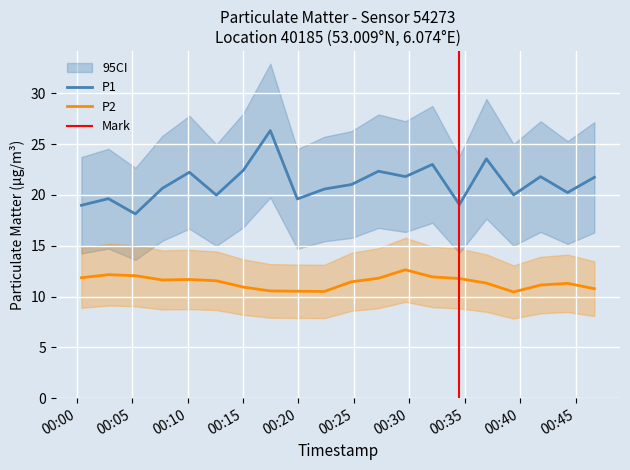

Reading left to right, extract all data points from this chart.

P1: 2022-10-31T00:00:26=19.0	2022-10-31T00:02:52=19.6	2022-10-31T00:05:18=18.1	2022-10-31T00:07:44=20.6	2022-10-31T00:10:10=22.2	2022-10-31T00:12:36=20.0	2022-10-31T00:15:02=22.4	2022-10-31T00:17:28=26.3	2022-10-31T00:19:54=19.6	2022-10-31T00:22:21=20.6	2022-10-31T00:24:47=21.0	2022-10-31T00:27:13=22.3	2022-10-31T00:29:39=21.8	2022-10-31T00:32:05=23.0	2022-10-31T00:34:31=19.1	2022-10-31T00:36:57=23.6	2022-10-31T00:39:24=20.0	2022-10-31T00:41:50=21.8	2022-10-31T00:44:16=20.2	2022-10-31T00:46:41=21.7
P2: 2022-10-31T00:00:26=11.8	2022-10-31T00:02:52=12.2	2022-10-31T00:05:18=12.1	2022-10-31T00:07:44=11.6	2022-10-31T00:10:10=11.7	2022-10-31T00:12:36=11.6	2022-10-31T00:15:02=10.9	2022-10-31T00:17:28=10.6	2022-10-31T00:19:54=10.5	2022-10-31T00:22:21=10.5	2022-10-31T00:24:47=11.4	2022-10-31T00:27:13=11.8	2022-10-31T00:29:39=12.6	2022-10-31T00:32:05=11.9	2022-10-31T00:34:31=11.8	2022-10-31T00:36:57=11.3	2022-10-31T00:39:24=10.4	2022-10-31T00:41:50=11.1	2022-10-31T00:44:16=11.3	2022-10-31T00:46:41=10.8